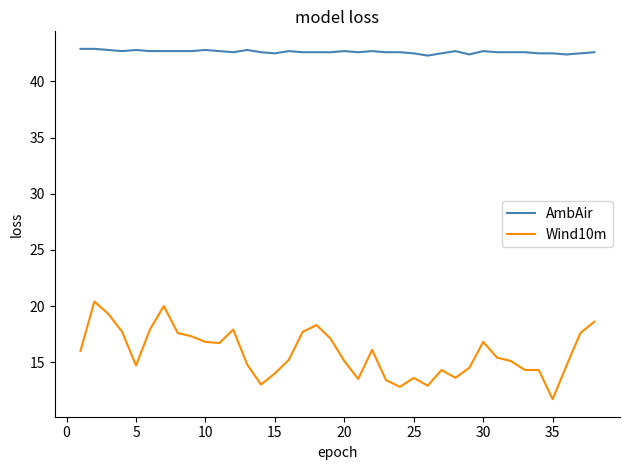

True or false: AmbAir and Wind10m intersect in this chart.

False